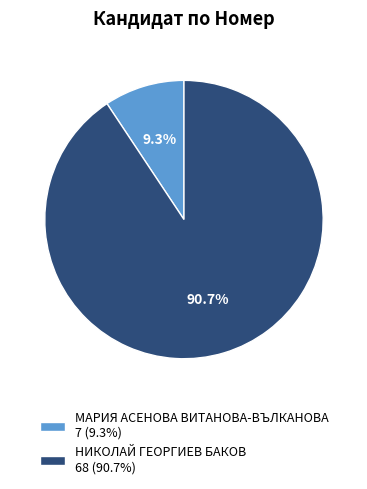

The МАРИЯ АСЕНОВА ВИТАНОВА-ВЪЛКАНОВА slice represents 9% of the pie. True or false?

True